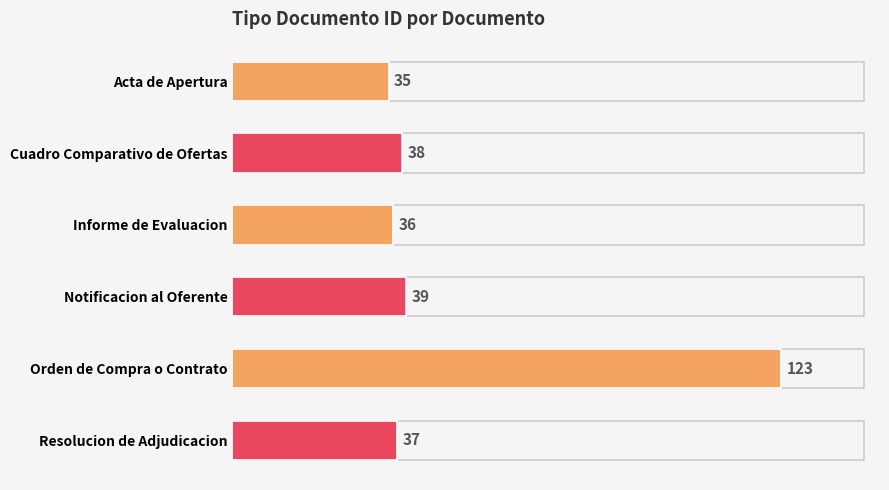

What is the sum of all values?

308